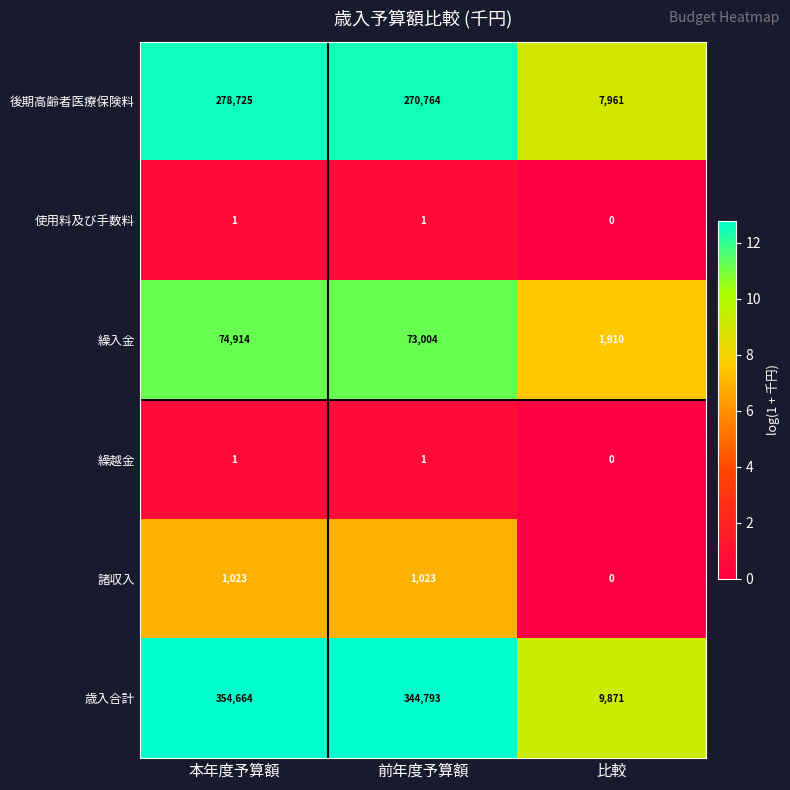

The 繰入金 series shows 34769 at 前年度予算額. True or false?

False